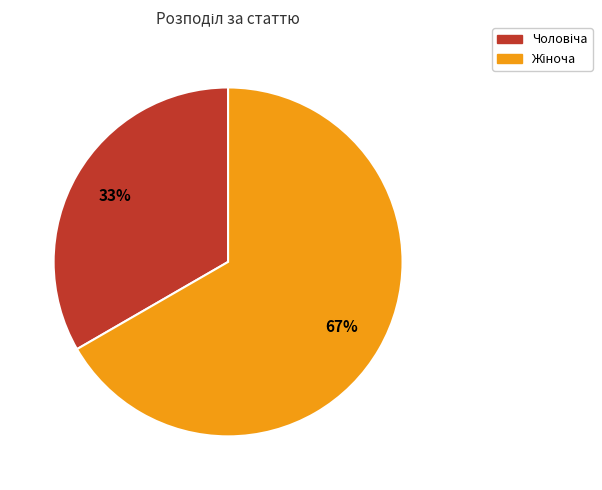

To the nearest percent, what is the average slice percentage?

50%